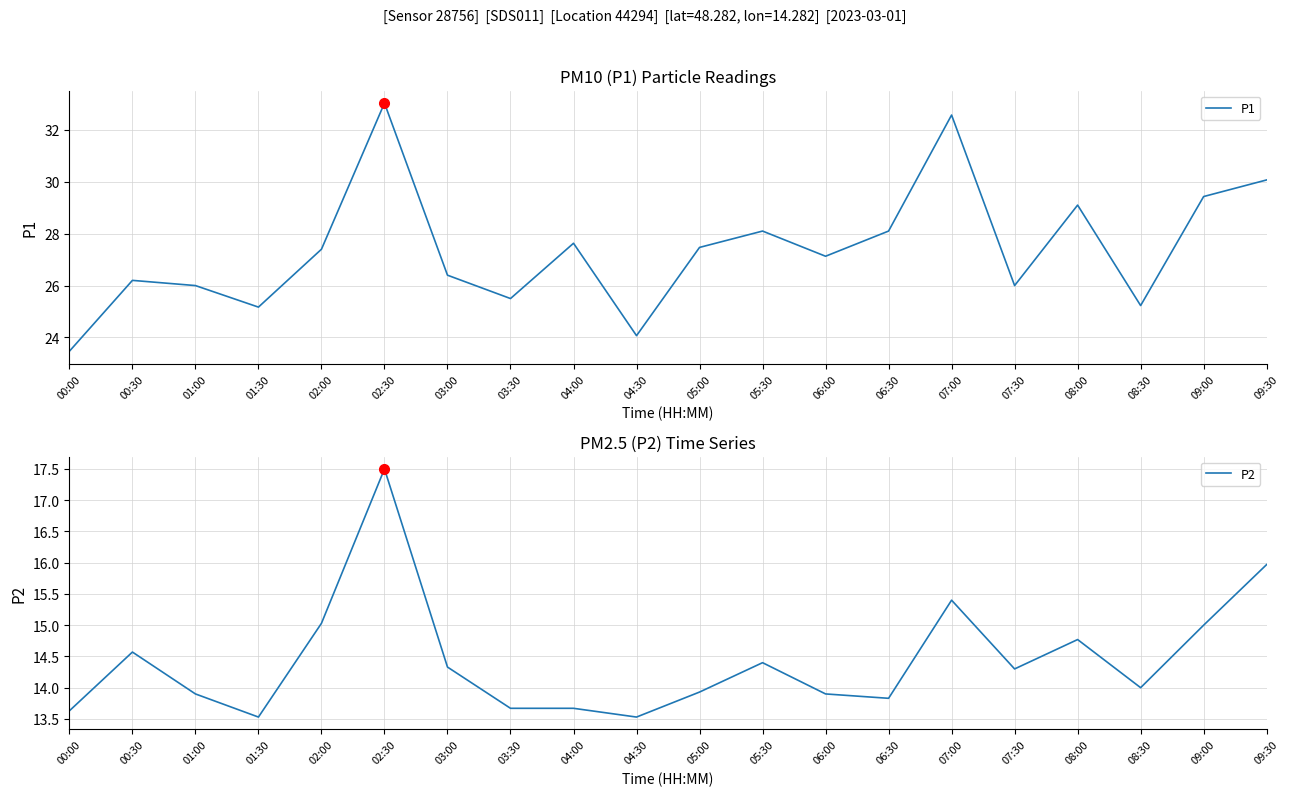

What is the sum of all P1 values?

548.1